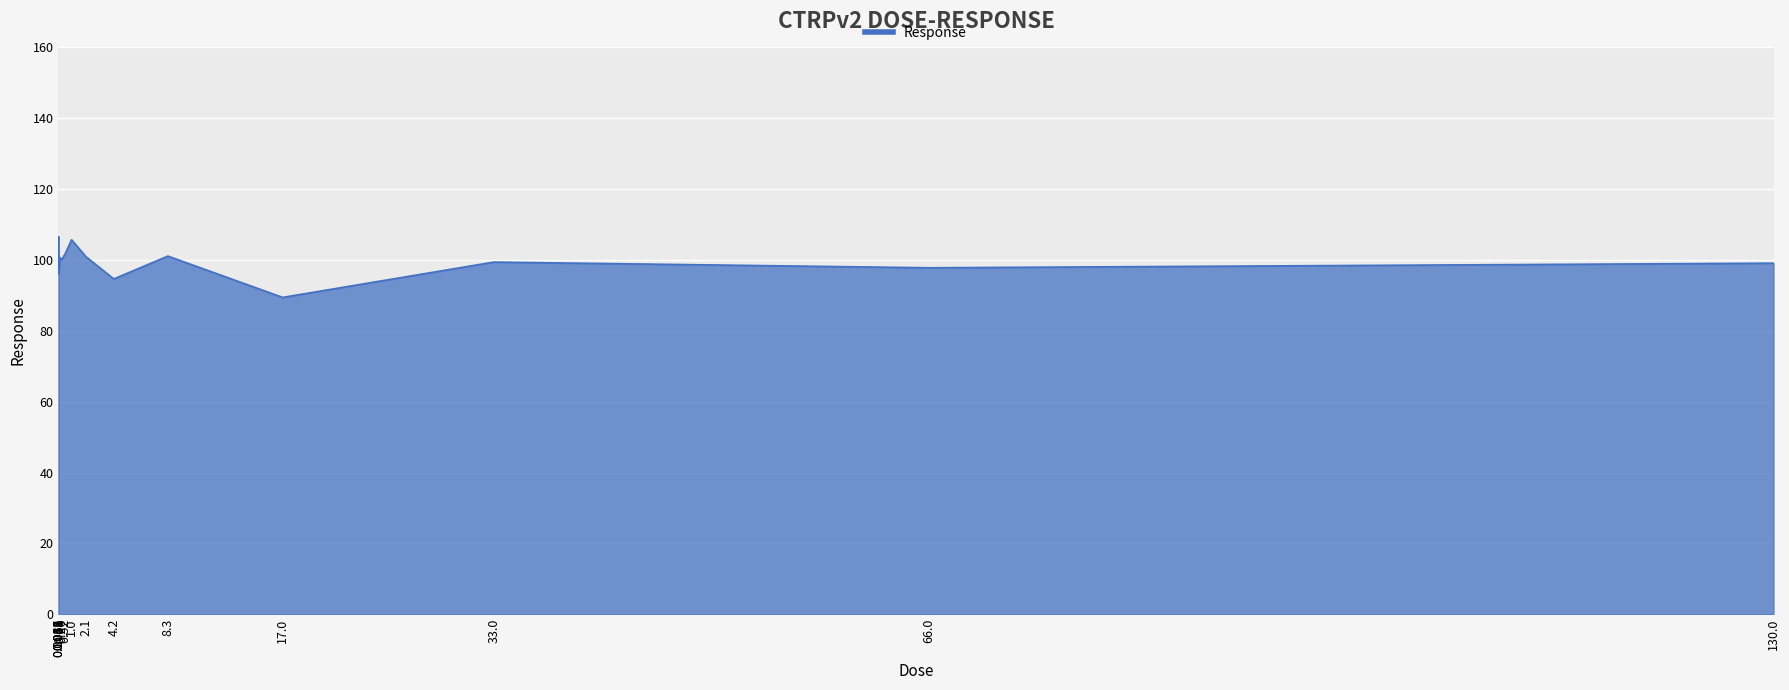

What is the average value?

99.2